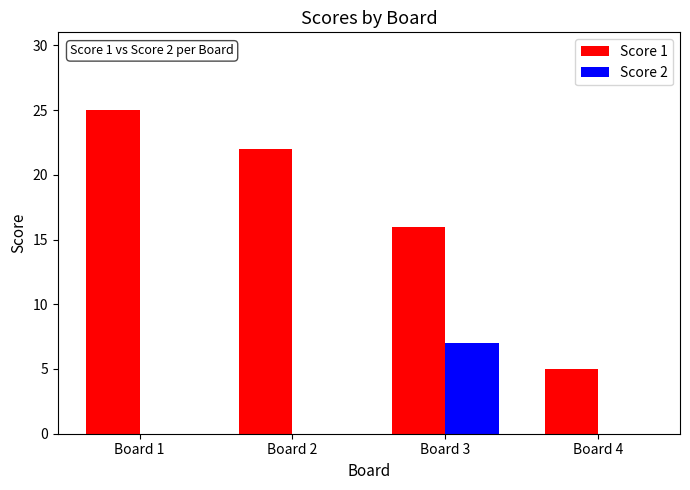

Count the number of data series in this chart.

2